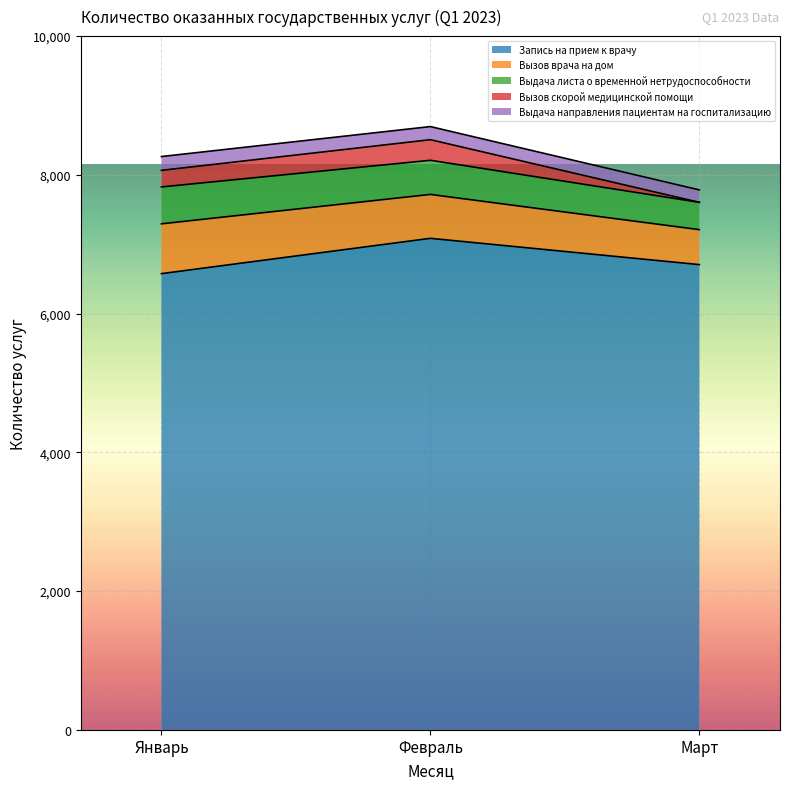

What is the difference between the maximum and minimum values in the Вызов скорой медицинской помощи series?

297